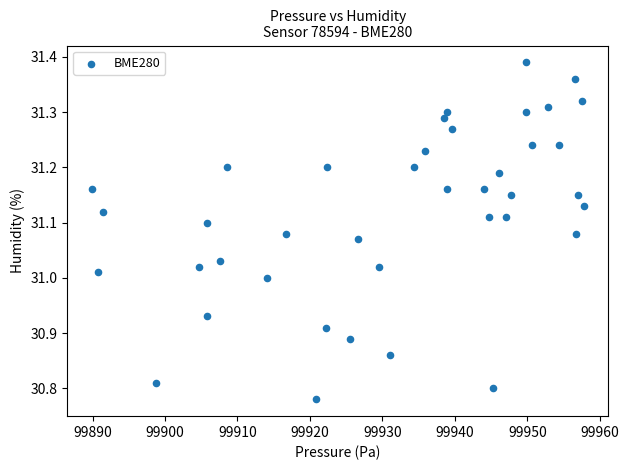

What is the range of Y values (max minus min)?

0.6